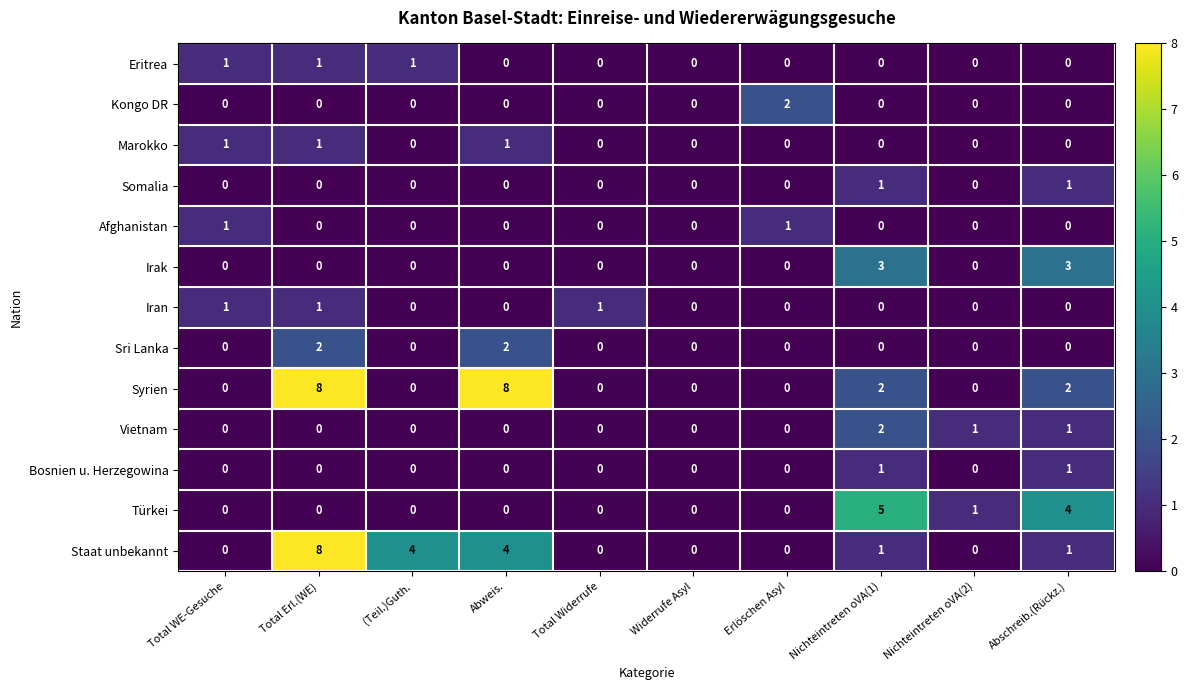

Which series changed the most between Abweis. and Total Widerrufe?

Syrien